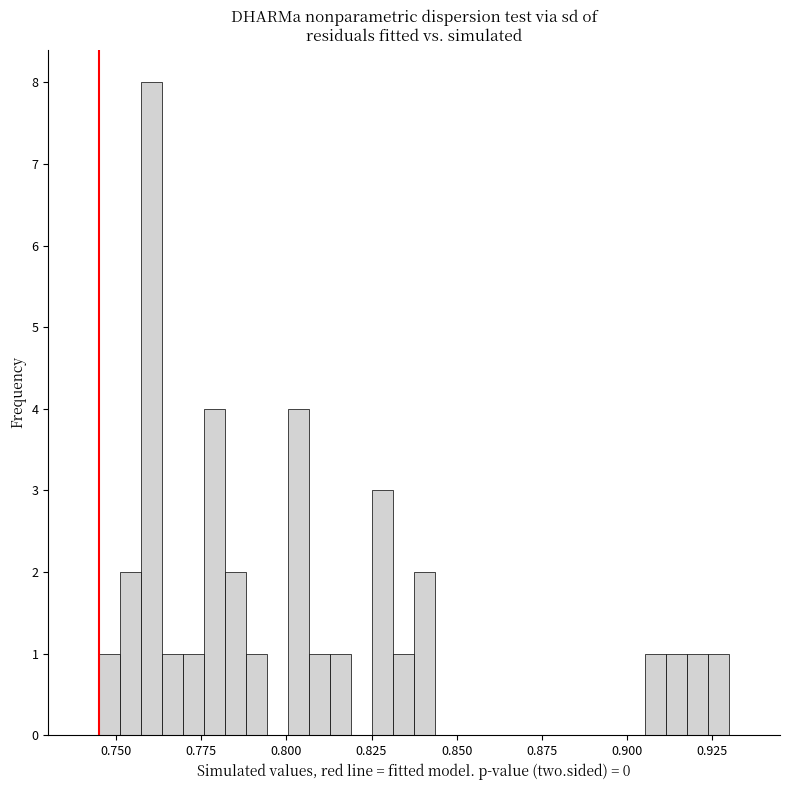

Read against the x-axis, roughly where is the centre of the tallest bar?

0.760